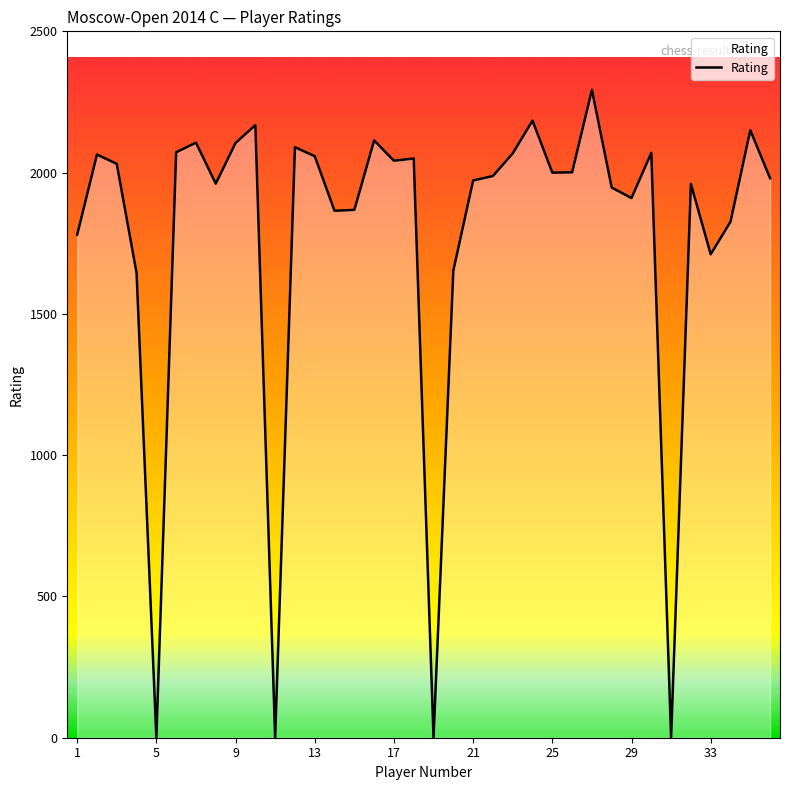

What is the difference between the maximum and minimum values?

2293